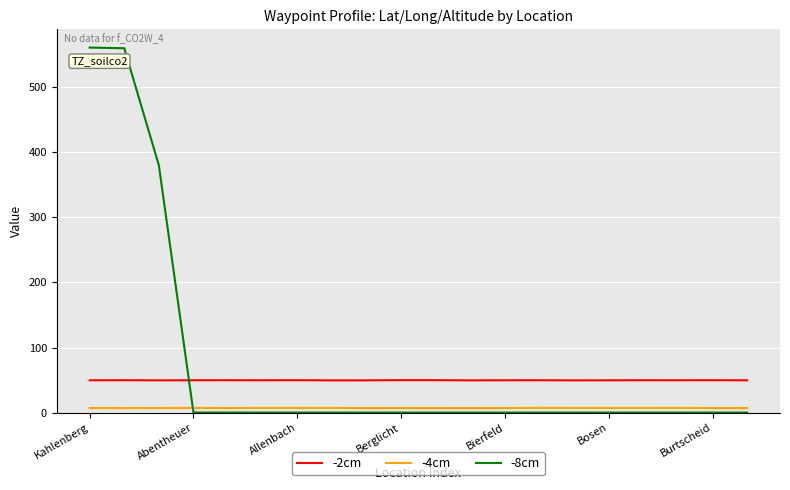

Which series has the widest spread of values?

-8cm